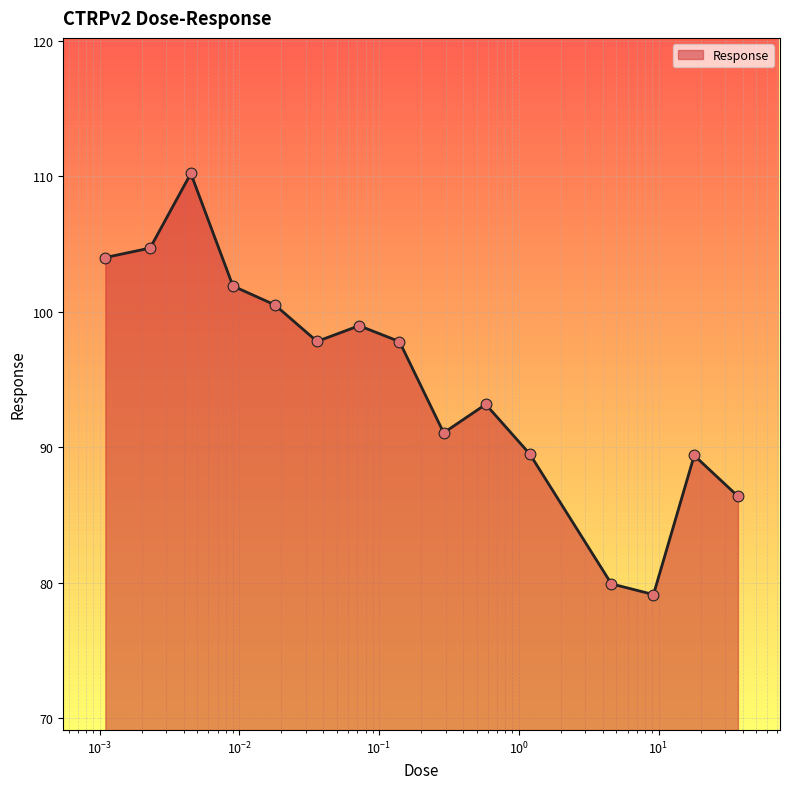

What is the maximum value shown in the chart?

110.2